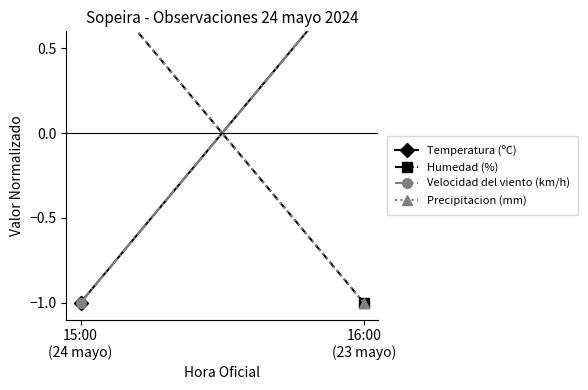

What is the difference between the maximum and minimum values in the Temperatura (ºC) series?

2